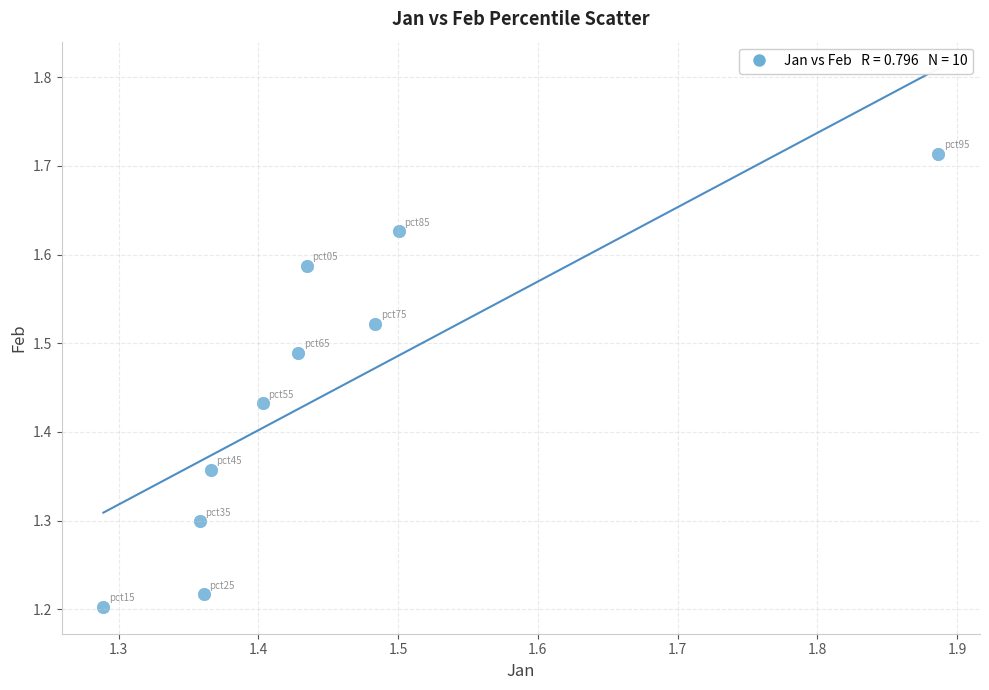

What is the range of Y values (max minus min)?

0.5